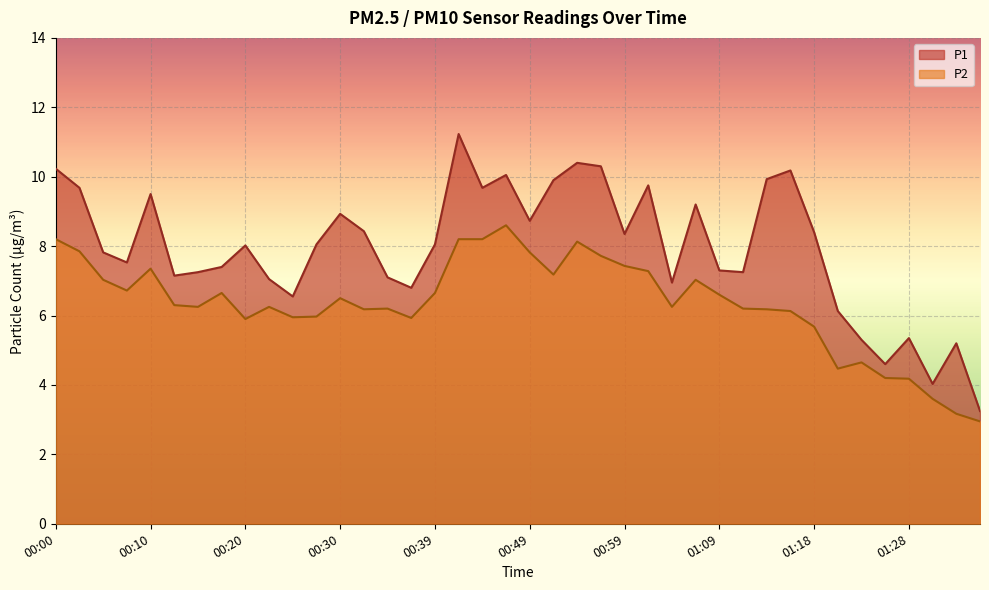

Which category has the highest value in the P2 series?

00:47